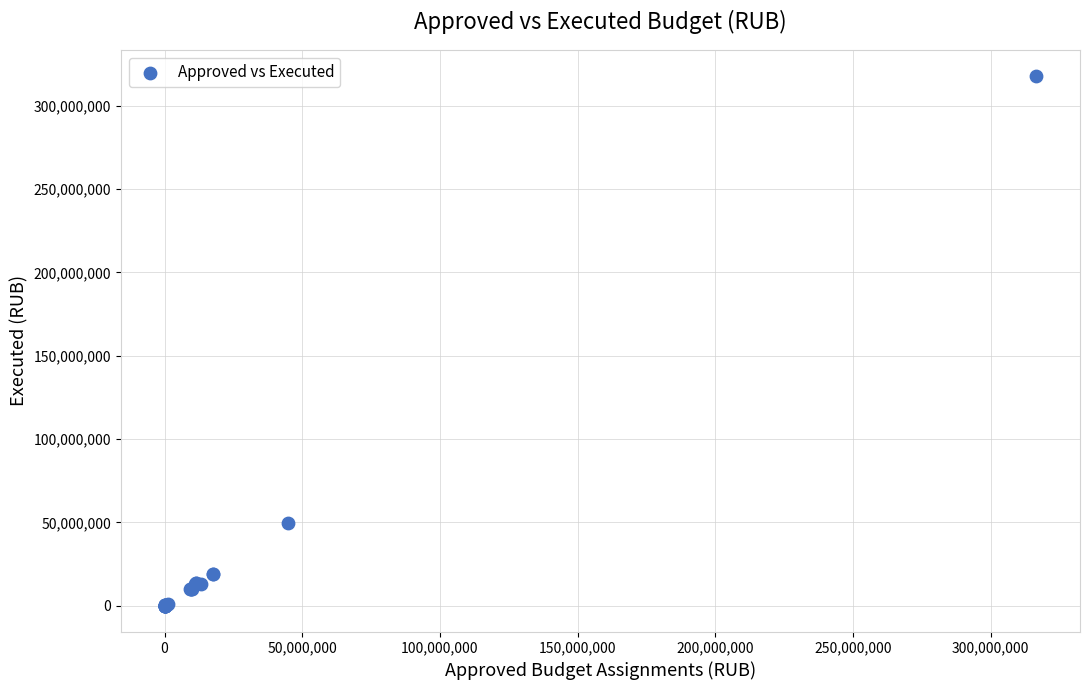

What Y value in the scatter plot is closest to 158864224?

49621855.6